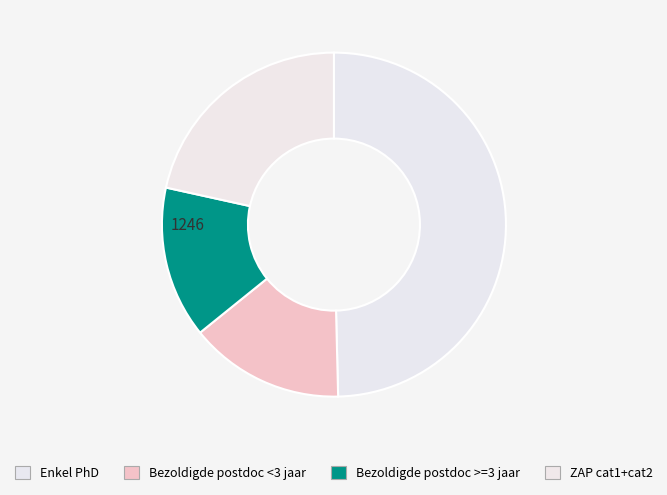

Does any single category account for the majority?

No